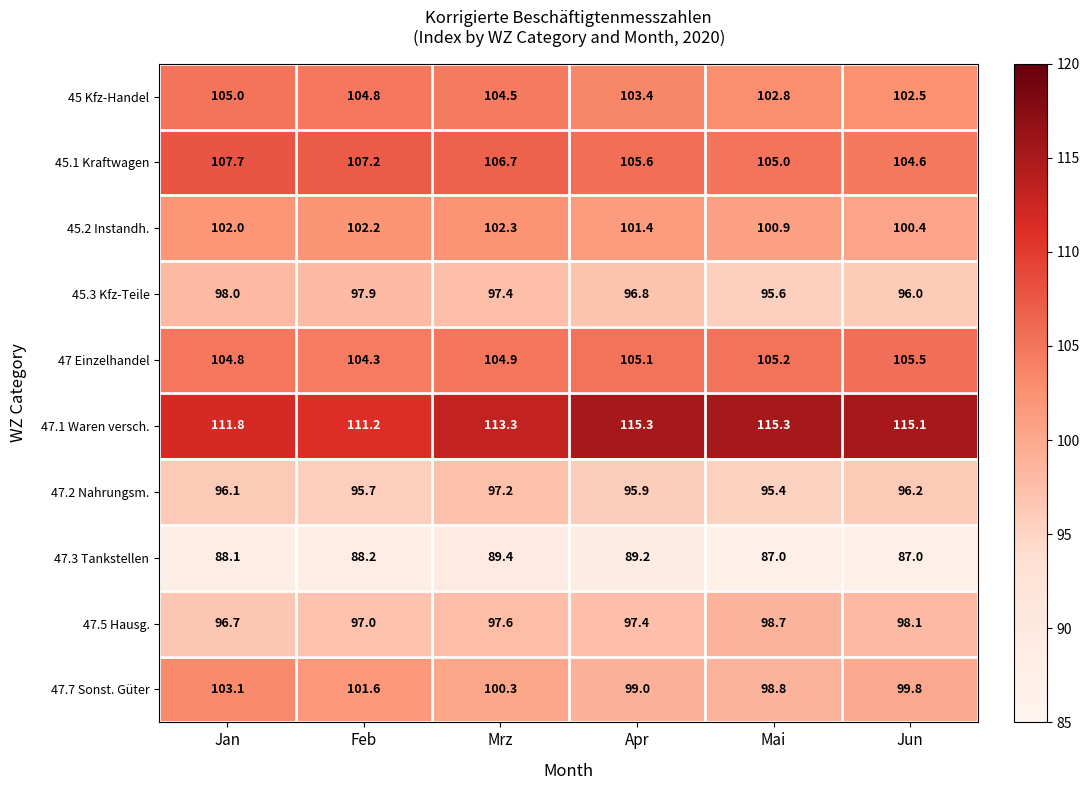

What is the approximate value of 47.2 Nahrungsm. at Mai?

95.4